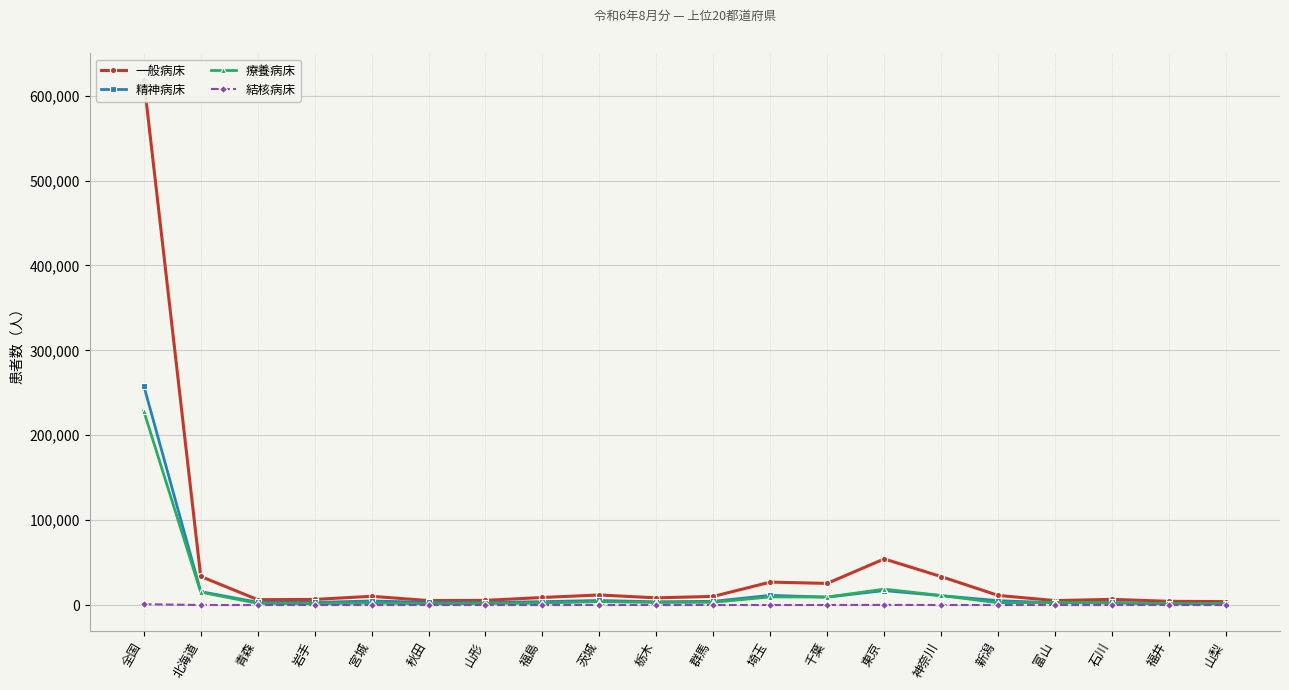

What is the approximate value of 療養病床 at 山梨, to the nearest 50?

1600